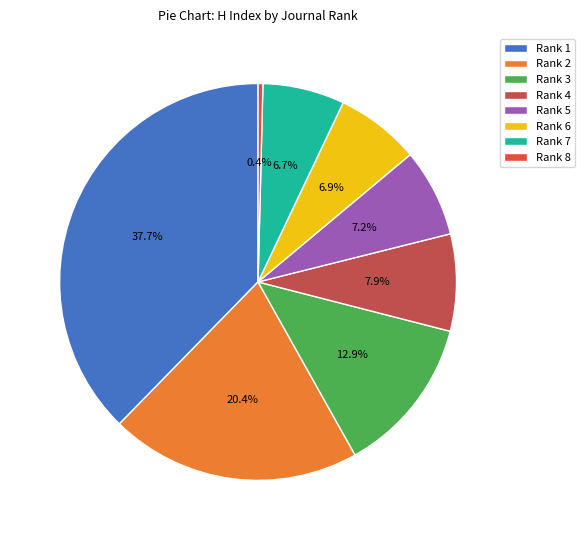

How many slices are in this pie chart?

8